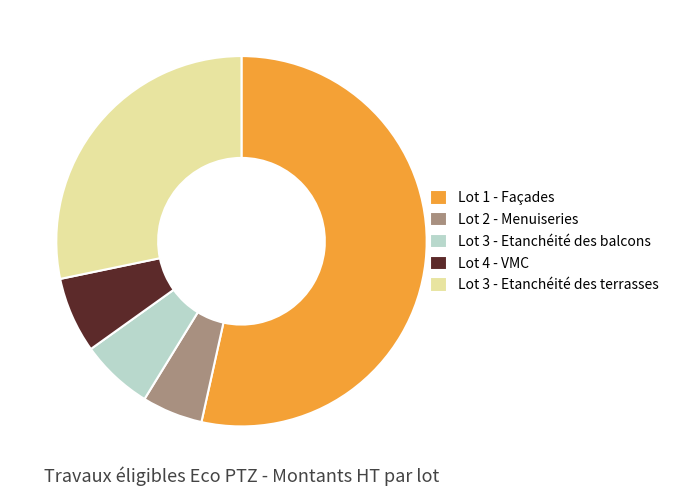

Which slice is the smallest?

Lot 2 - Menuiseries